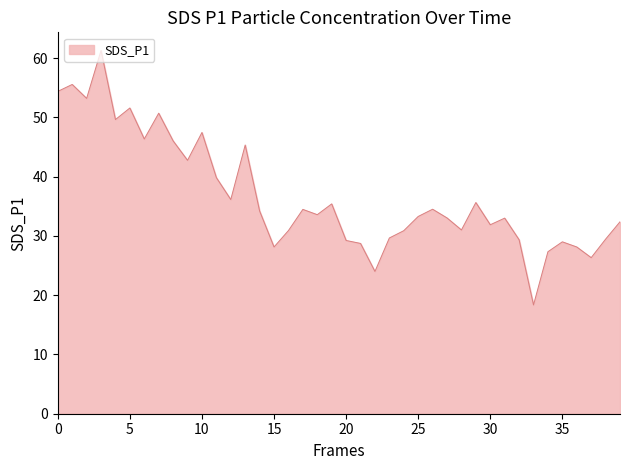

What is the difference between the maximum and minimum values?

42.9